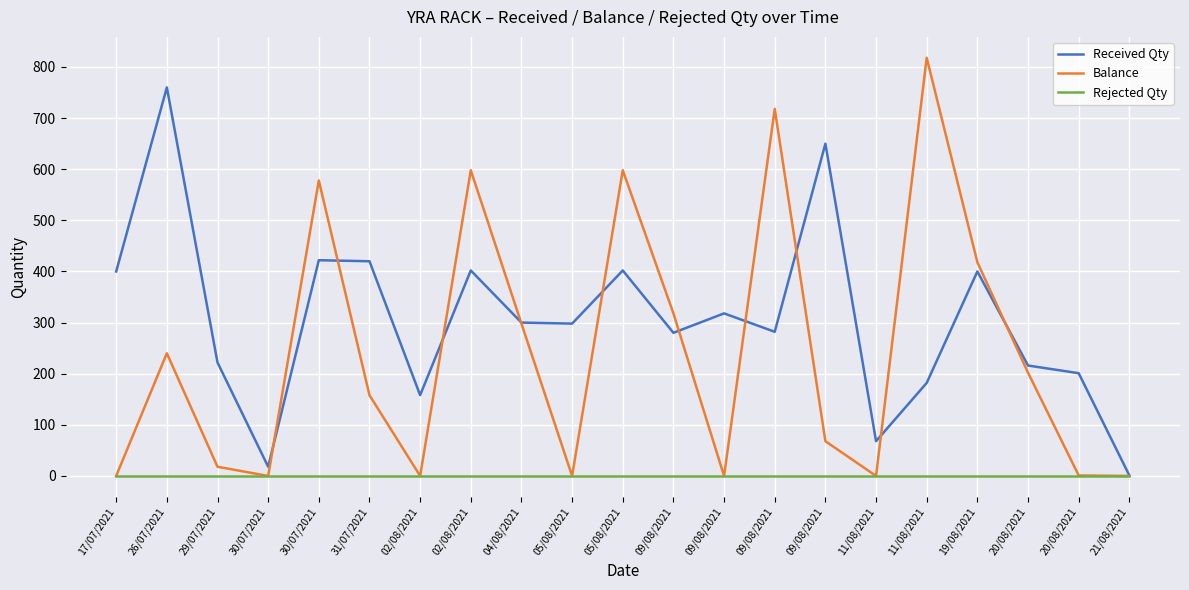

At which category does Balance reach its first local peak?

26/07/2021